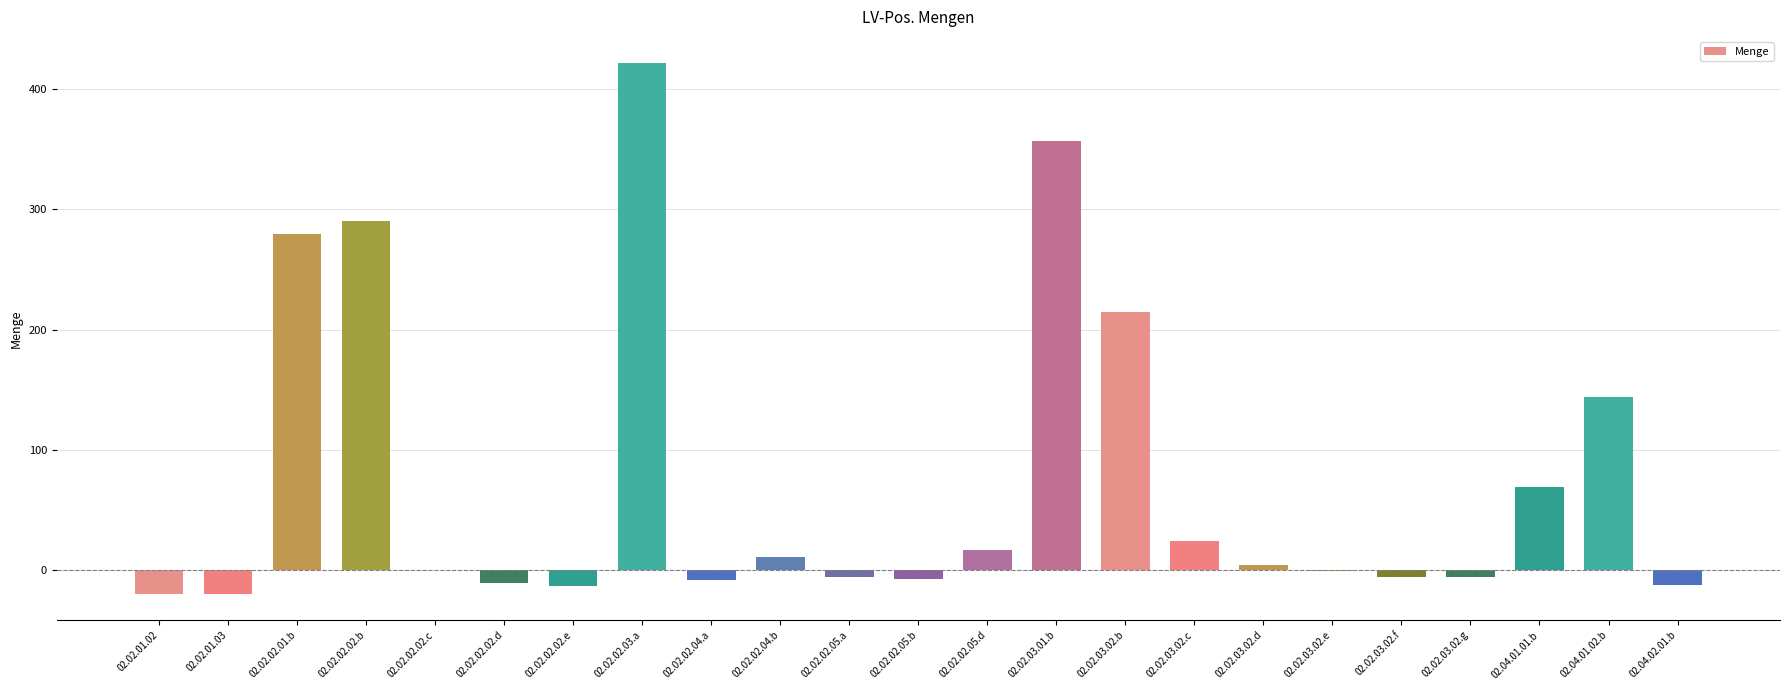

Where does the data first go above 0?

02.02.02.01.b